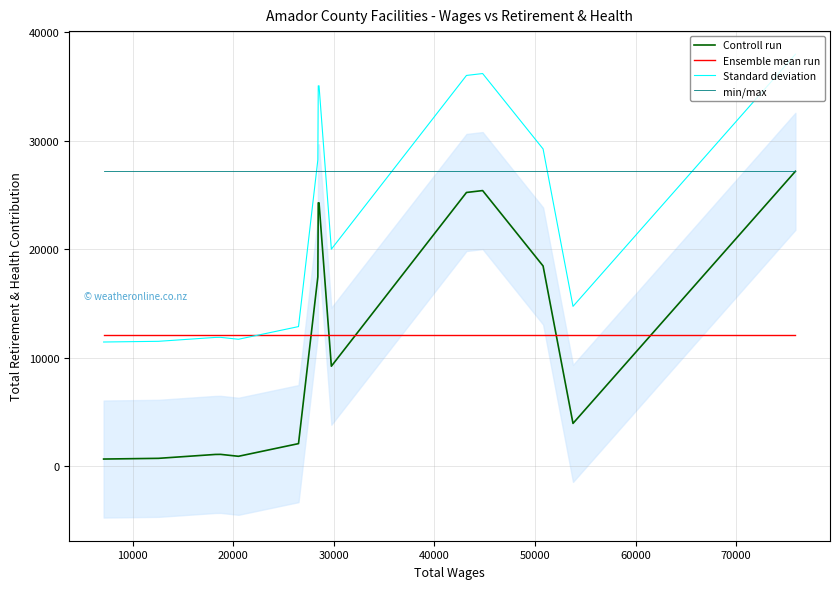

What is the lowest value of the Standard deviation series?

11430.0